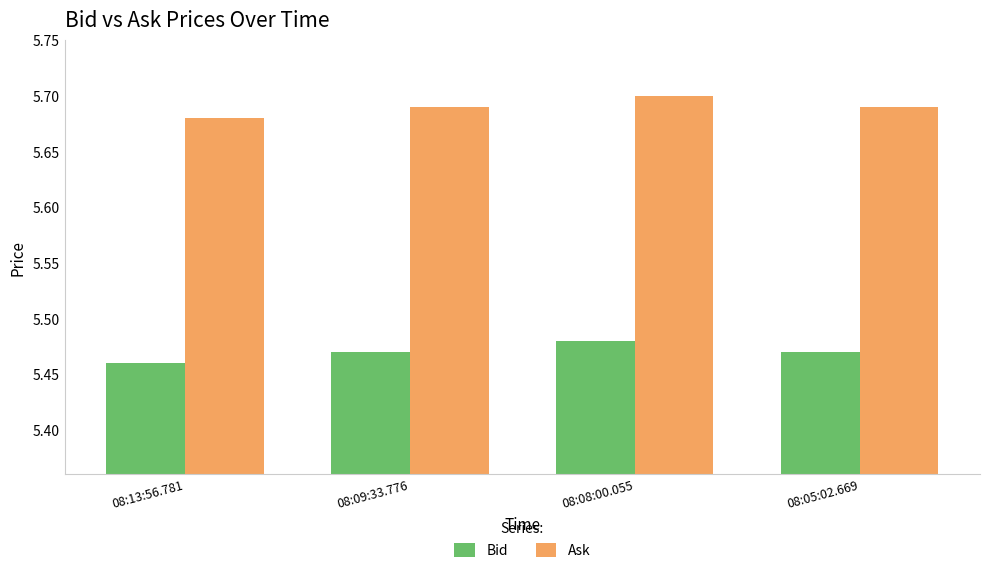

What is the difference between the highest and lowest values at 08:09:33.776?

0.2